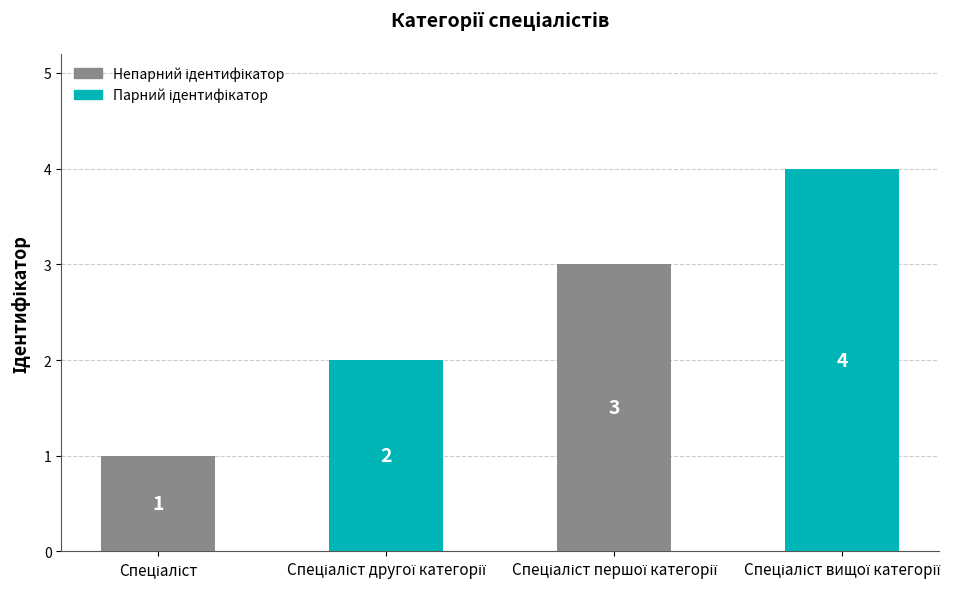

Reading right to left, list all the values displayed in this chart.

4	3	2	1